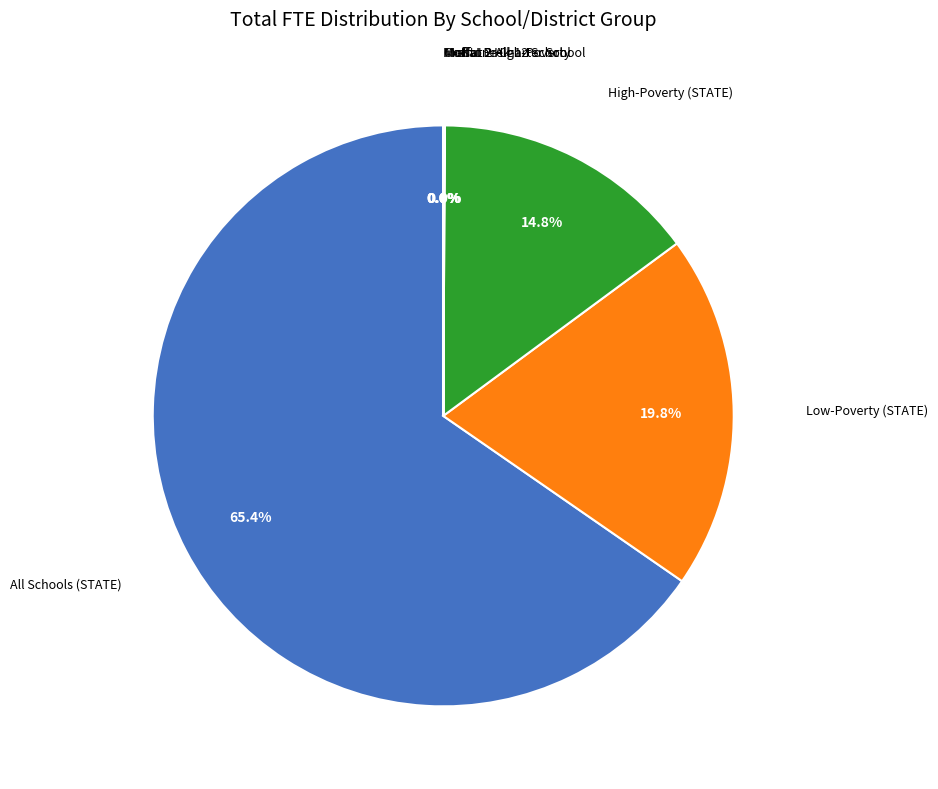

To the nearest percent, what is the difference between the largest and smallest slice percentages?

65%